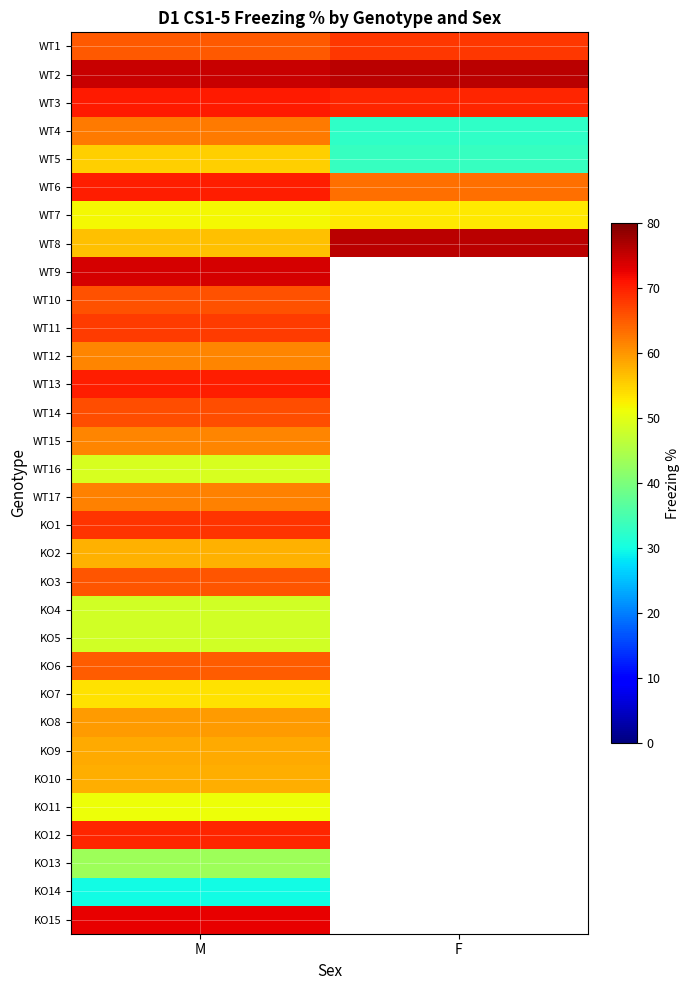

Count the number of categories in the chart.

2